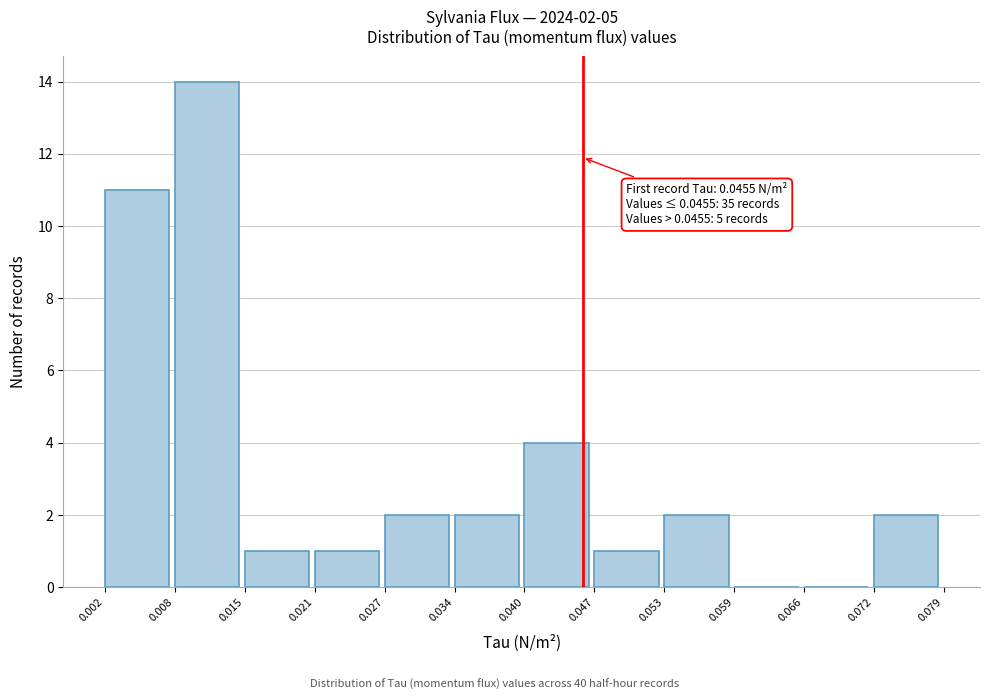

Over which range of the x-axis is the bar tallest?

0.008 to 0.015